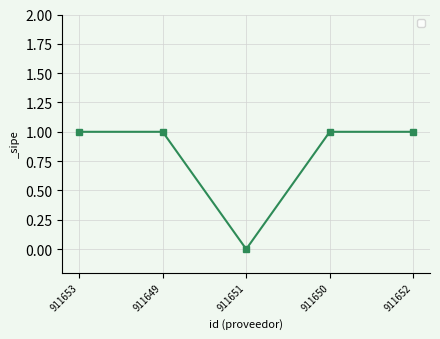

How many distinct data groups are displayed?

1